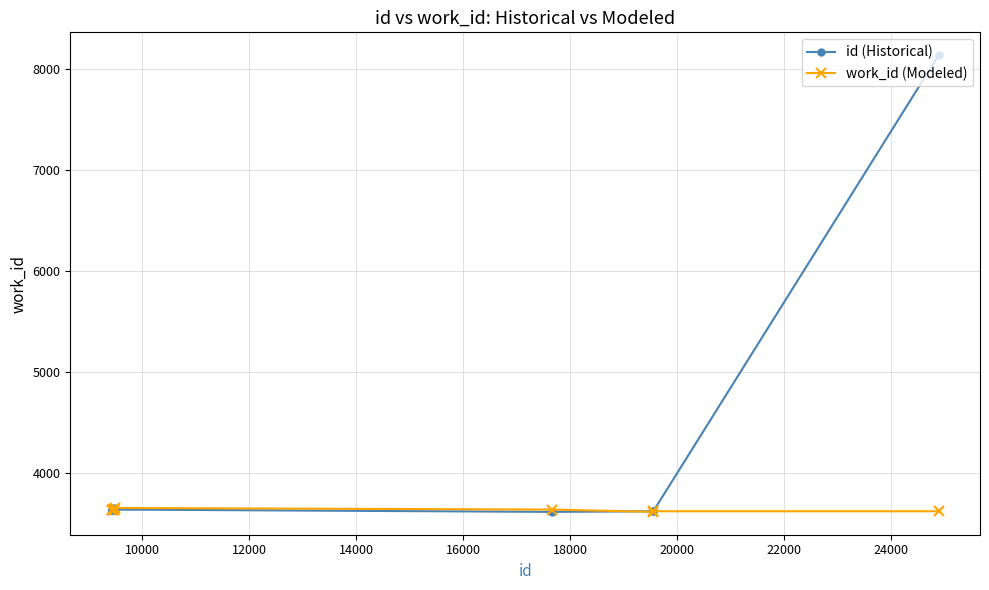

Which series has the largest total across all categories?

id (Historical)